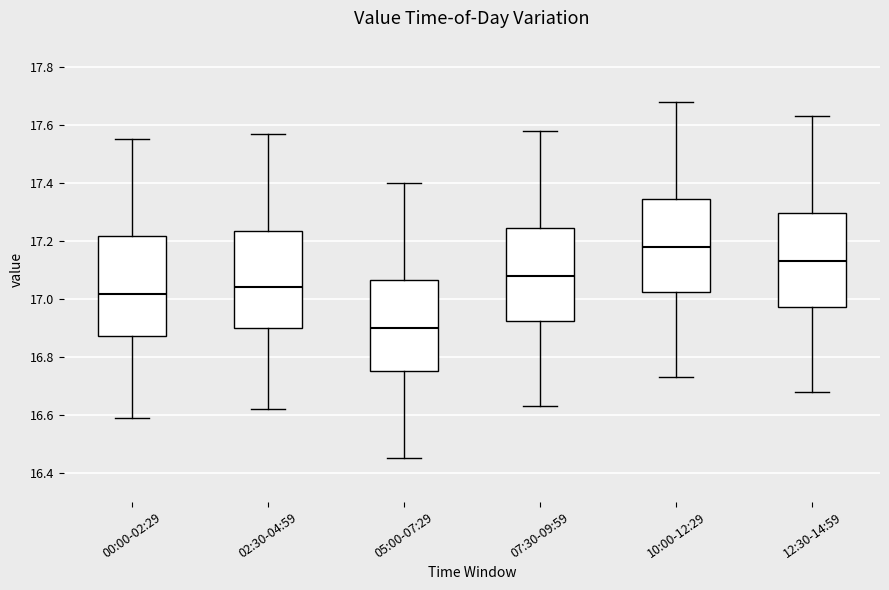

Reading left to right, read every box against the y-axis: the position of its median line, the range the box covers, and the ends of its whiskers. The values are not printed on the chart, so give them approximately, as read against the axis.

00:00-02:29: median 17.02, box 16.88 to 17.22, whiskers 16.60 to 17.56
02:30-04:59: median 17.04, box 16.90 to 17.24, whiskers 16.62 to 17.58
05:00-07:29: median 16.90, box 16.76 to 17.06, whiskers 16.46 to 17.40
07:30-09:59: median 17.08, box 16.92 to 17.24, whiskers 16.64 to 17.58
10:00-12:29: median 17.18, box 17.02 to 17.34, whiskers 16.74 to 17.68
12:30-14:59: median 17.14, box 16.98 to 17.30, whiskers 16.68 to 17.64